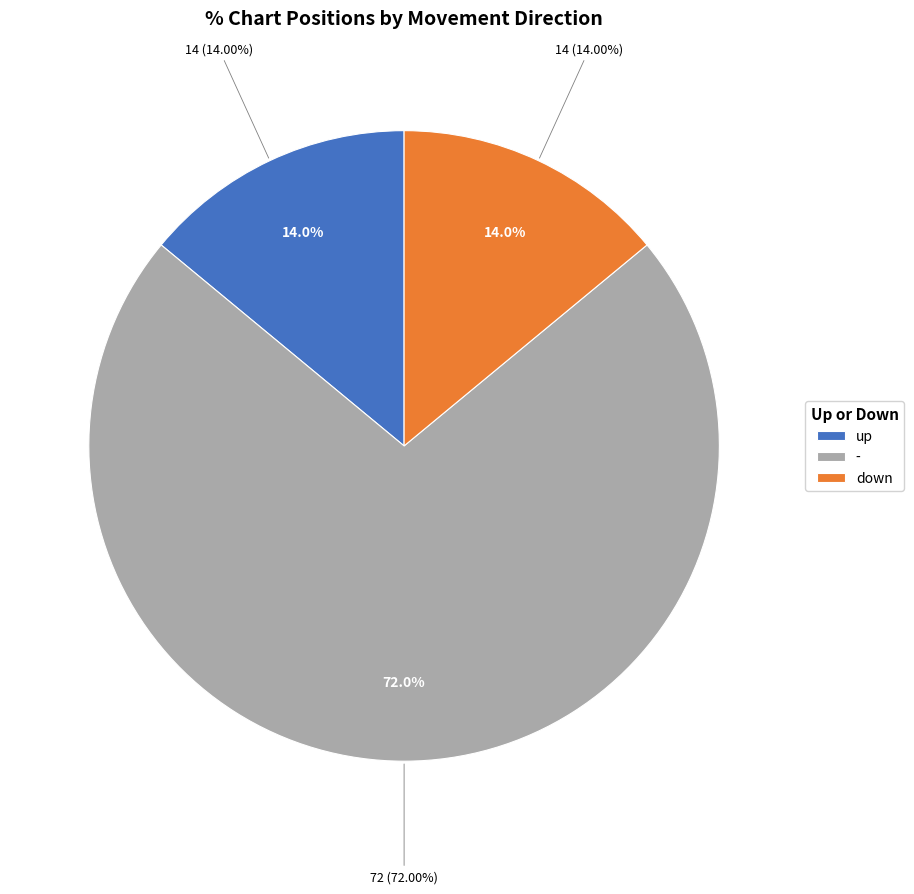

To the nearest percent, what is the average slice percentage?

33%